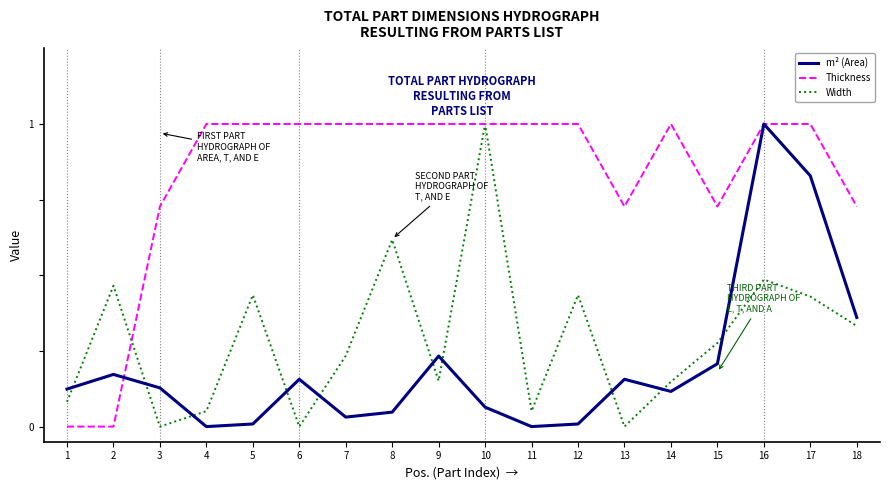

Which series ends up on top after the final intersection of Width and Thickness?

Thickness